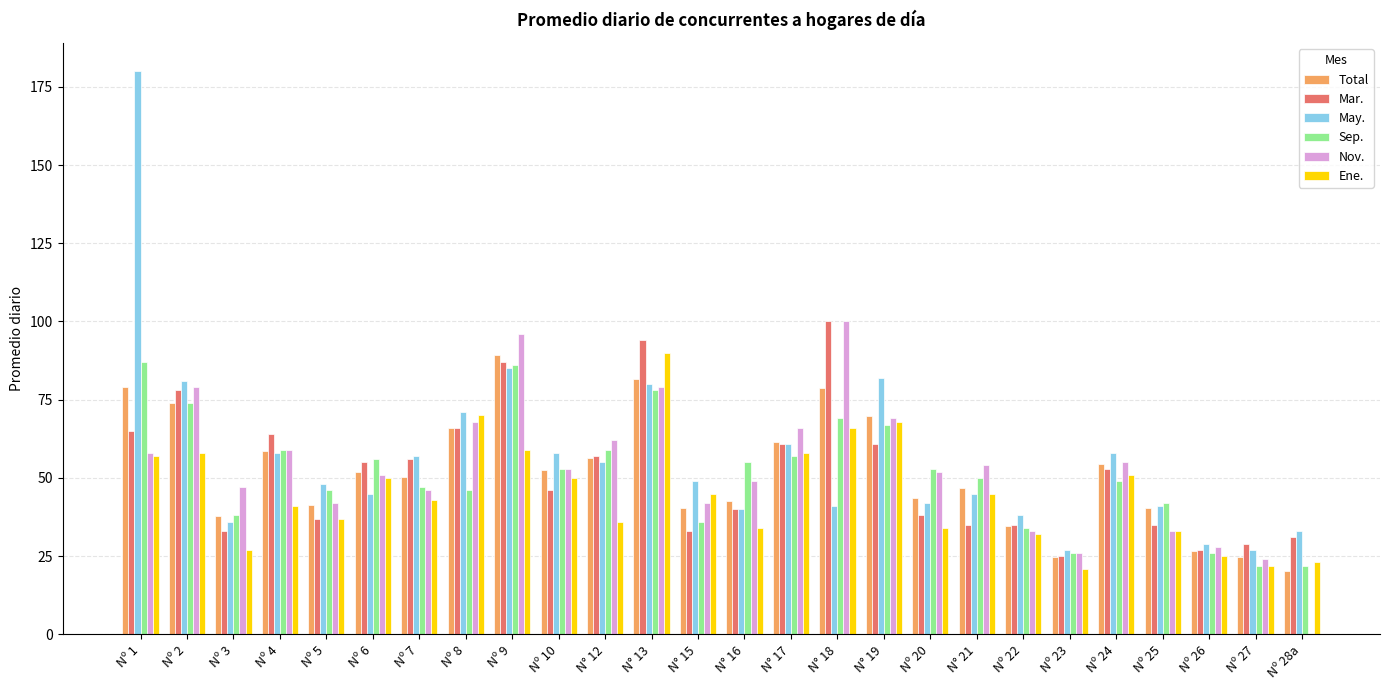

Which series changed the most between N° 12 and Nº 25?

Nov.